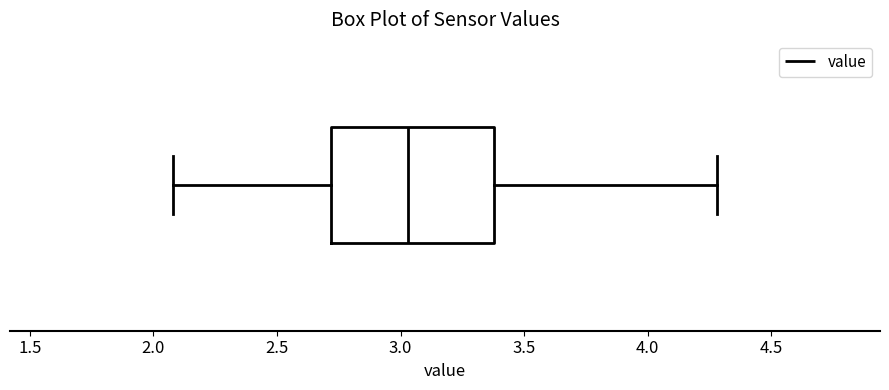

Read this box plot against the x-axis: the position of the median line, the range covered by the box, and the ends of both whiskers. The values are not printed on the chart, so give them approximately, as read against the axis.

median 3.05, box 2.70 to 3.40, whiskers 2.10 to 4.30